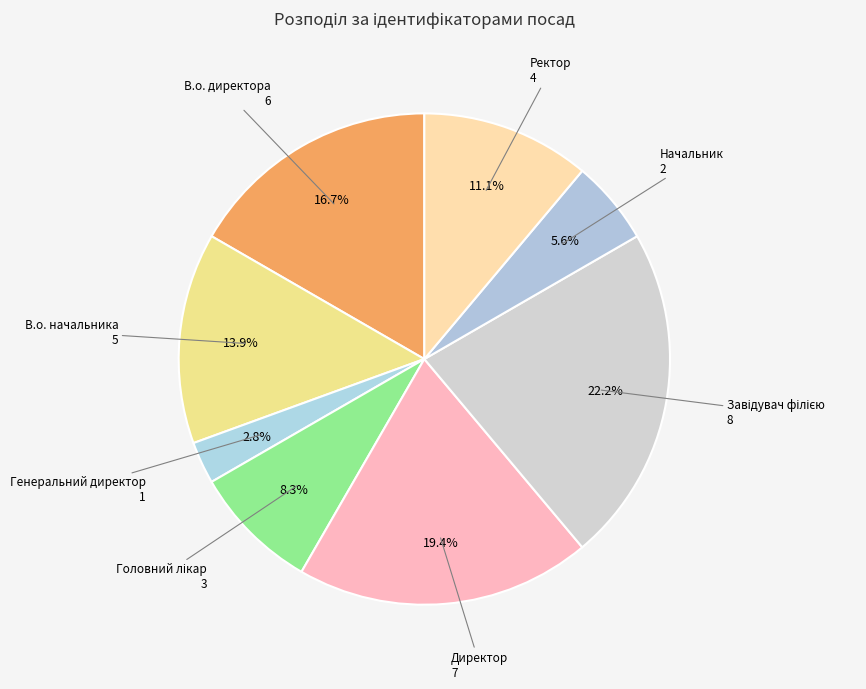

Is there a majority slice in this chart?

No